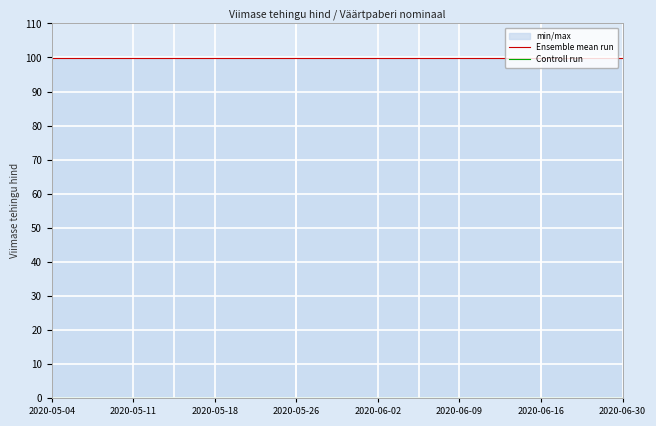

Which series has the largest total across all categories?

Ensemble mean run